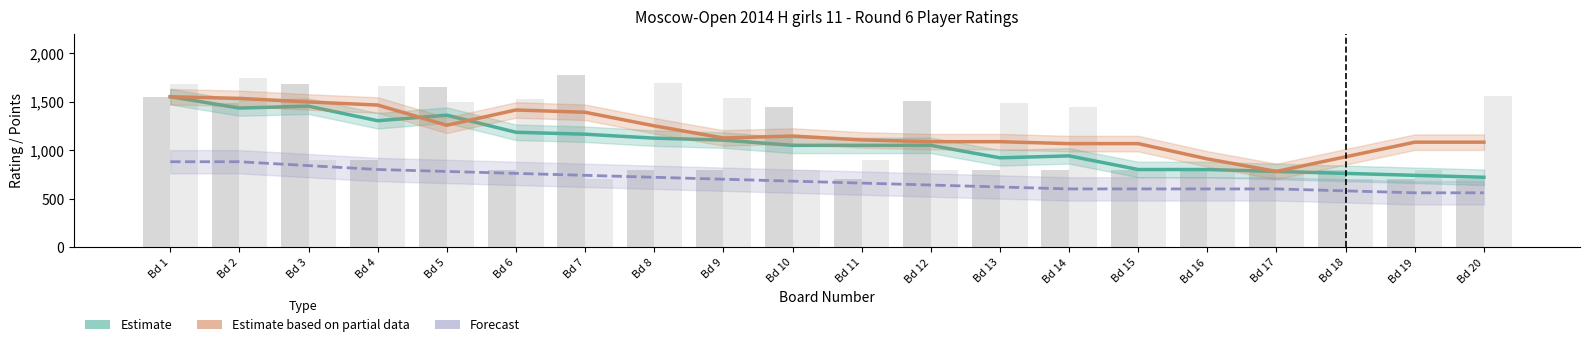

Is it true that Rating Black (Partial) equals 526.1 at Bd 20?

False